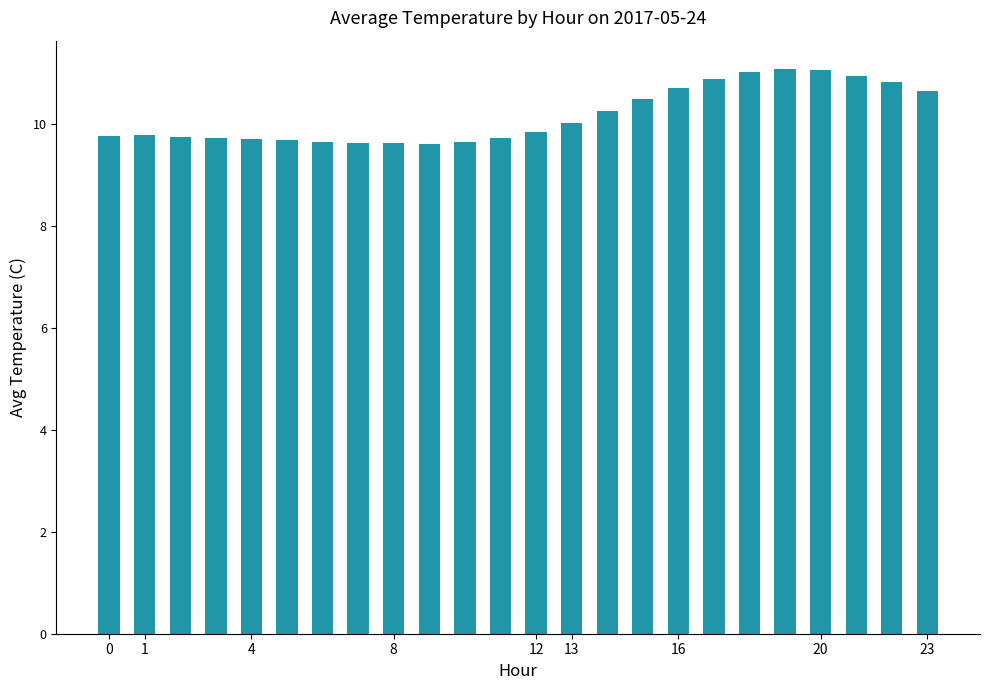

What is the difference between the maximum and minimum values?

1.5